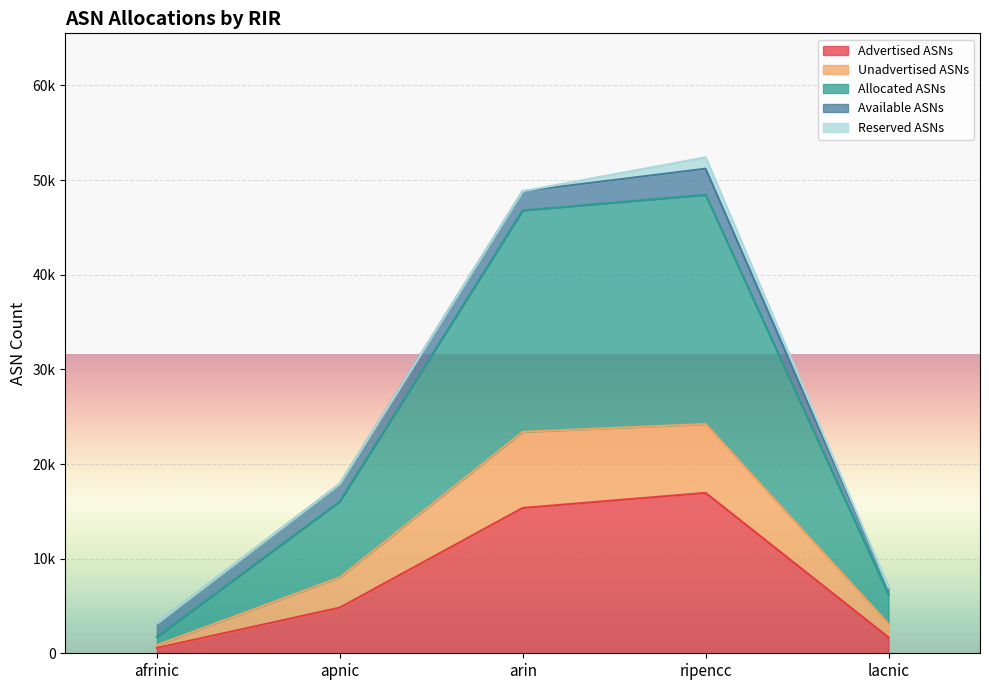

True or false: Advertised ASNs and Allocated ASNs cross at least once.

False